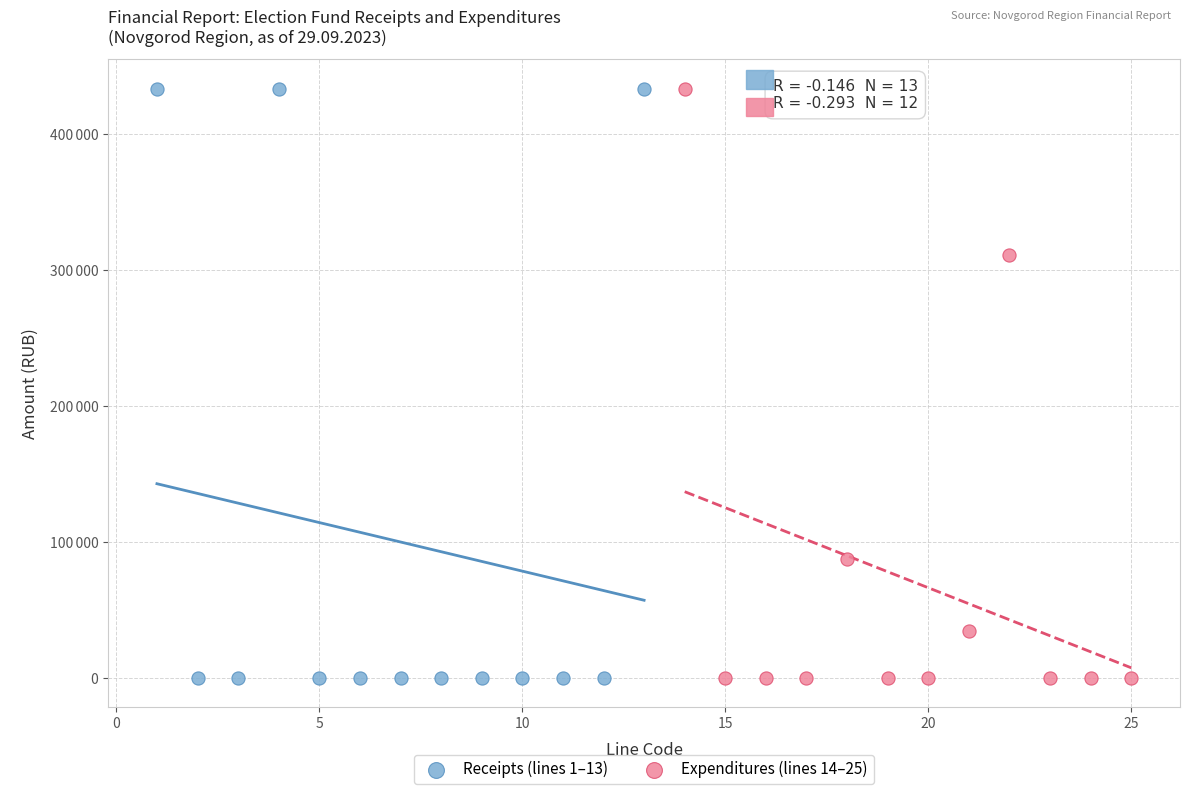

What are all the series names shown in the legend?

Receipts (lines 1–13), Expenditures (lines 14–25)